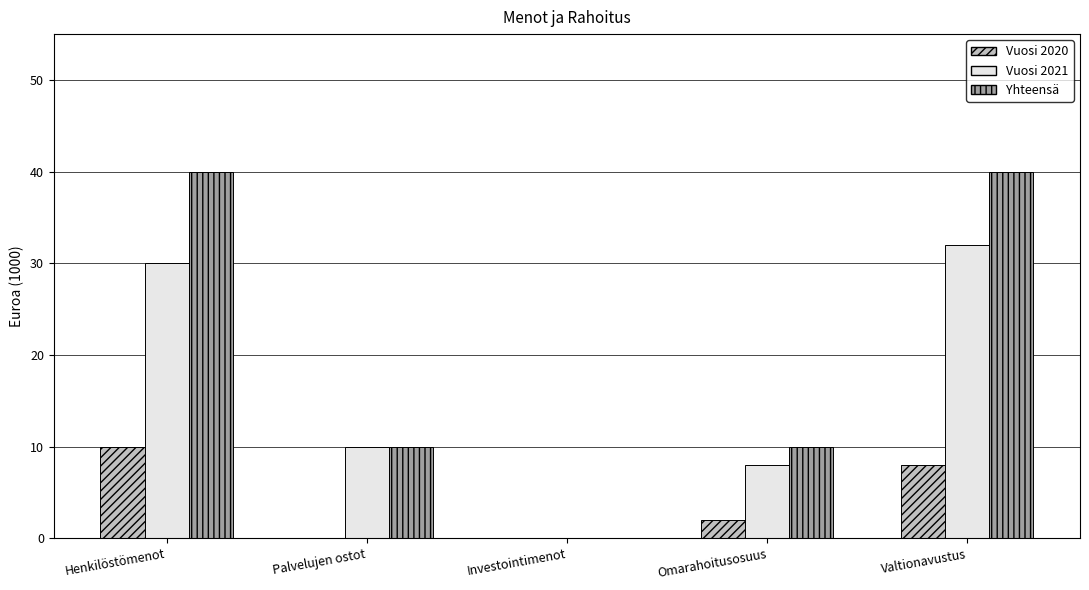

Is the value of Yhteensä at Valtionavustus greater than the value of Vuosi 2020 at Omarahoitusosuus?

Yes